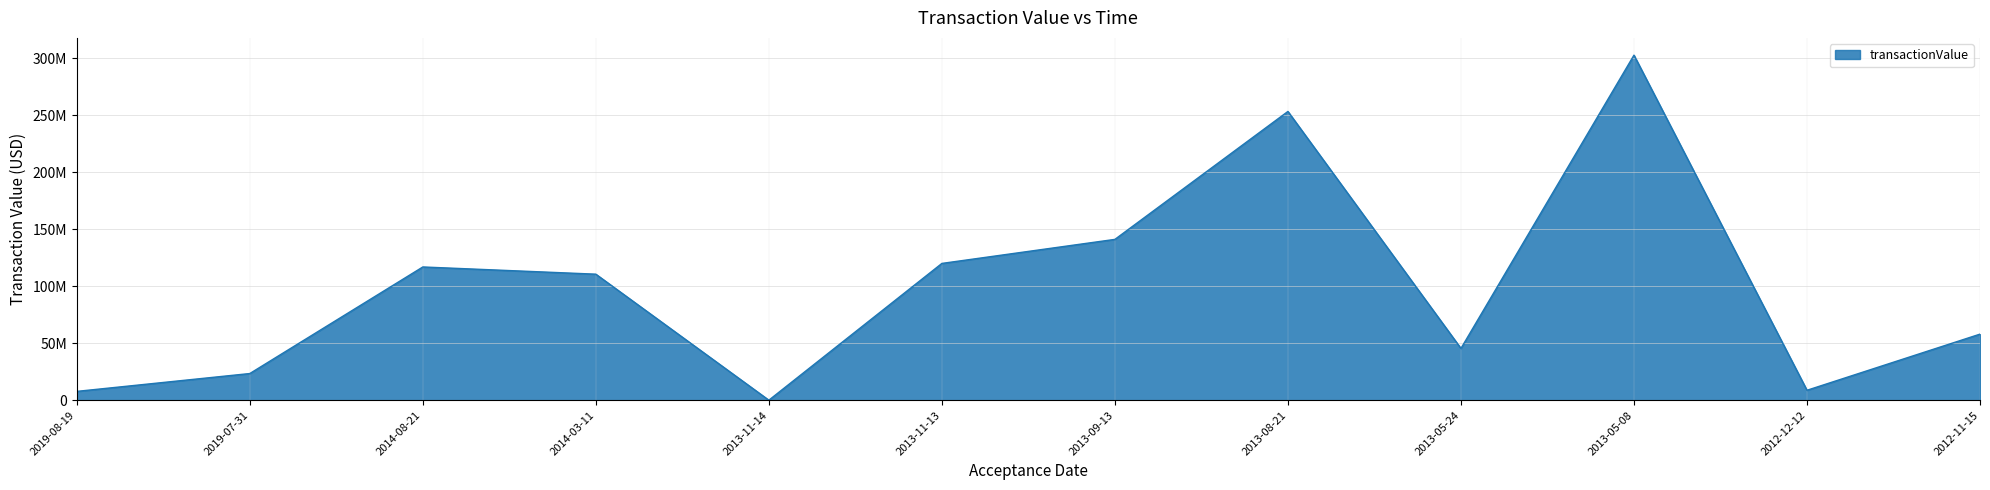

Is this an area chart (filled region under the line)?

Yes